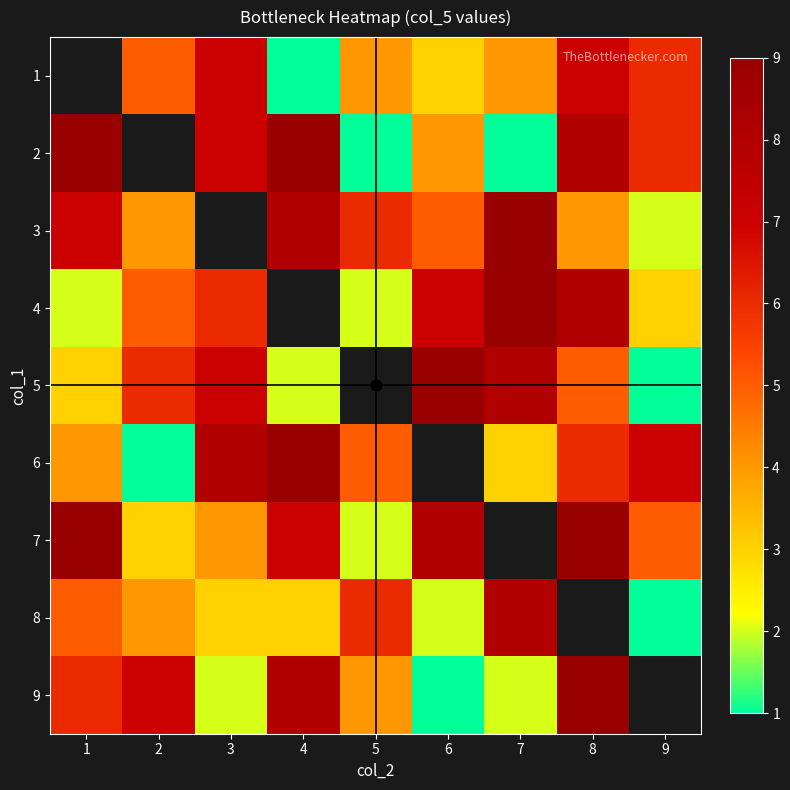

What is the difference between the highest and lowest values at 6?

8.0